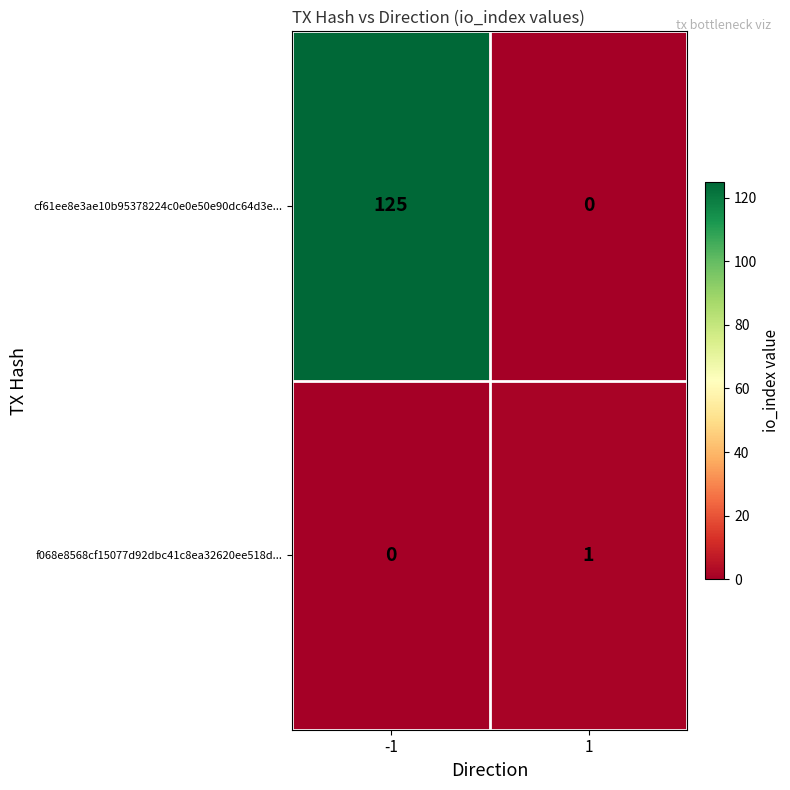

Reading left to right, extract all data points from this chart.

cf61ee8e3ae10b95378224c0e0e50e90dc64d3e...: -1=125	1=0
f068e8568cf15077d92dbc41c8ea32620ee518d...: -1=0	1=1